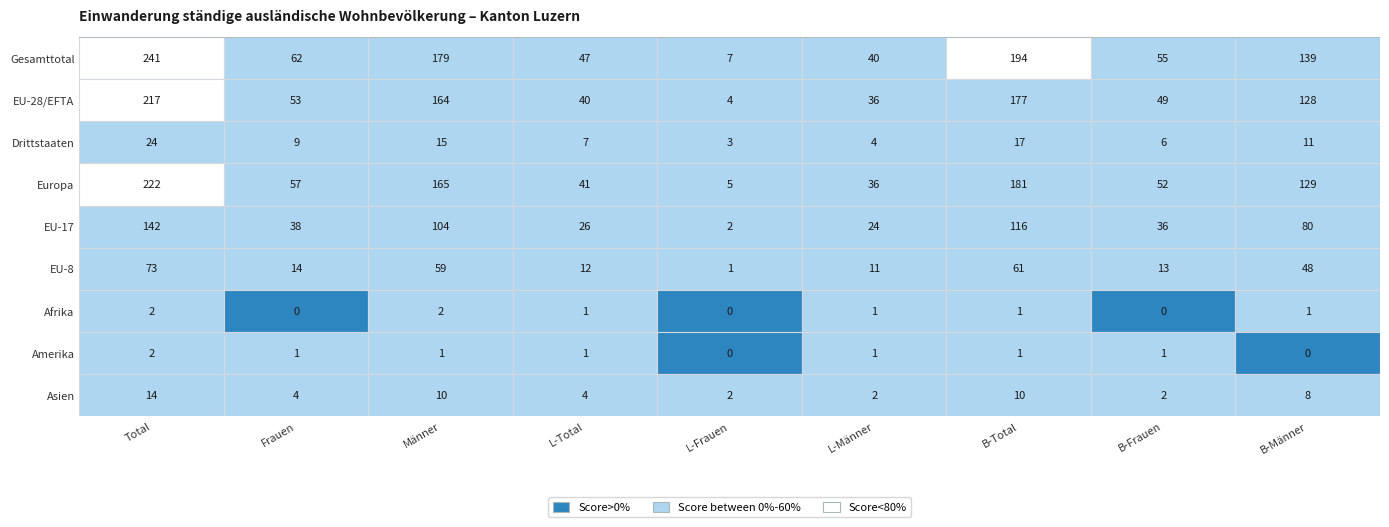

What is the lowest value of the Gesamttotal series?

7